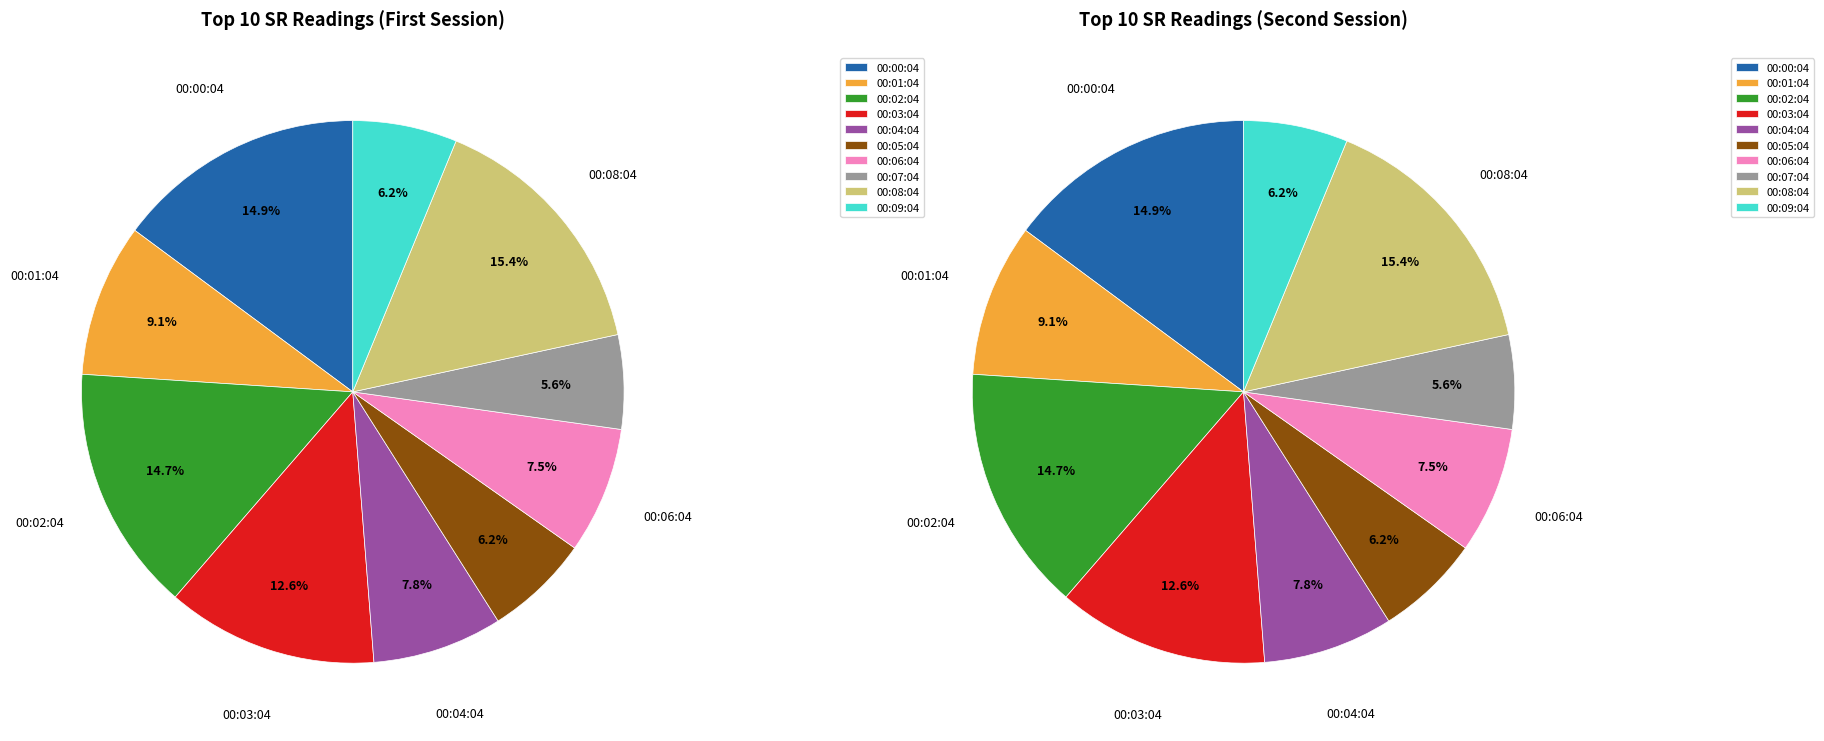

Rank the categories by value from lowest to highest.

00:07:04, 00:09:04, 00:05:04, 00:06:04, 00:04:04, 00:01:04, 00:03:04, 00:02:04, 00:00:04, 00:08:04